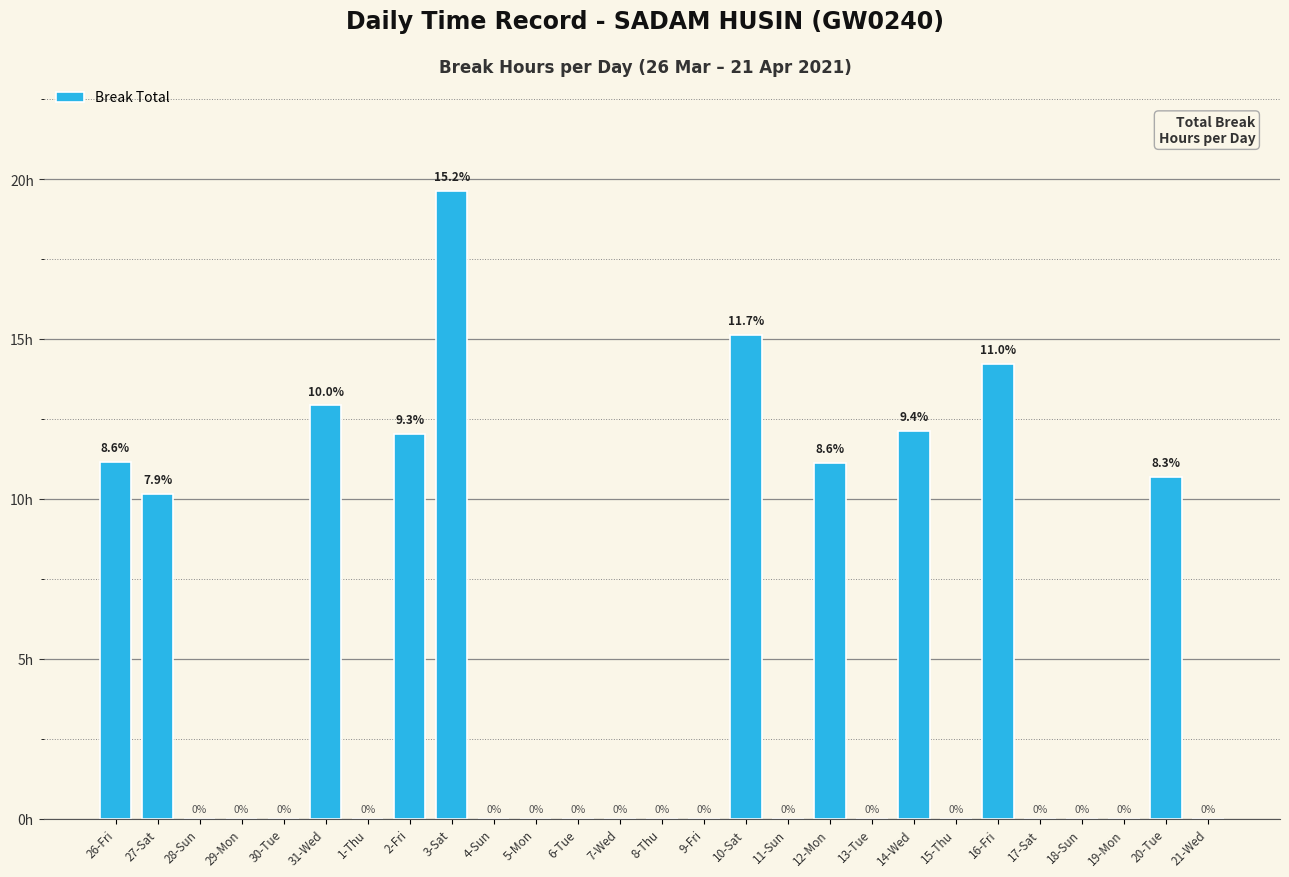

Which has a higher value, 26-Fri or 29-Mon?

26-Fri